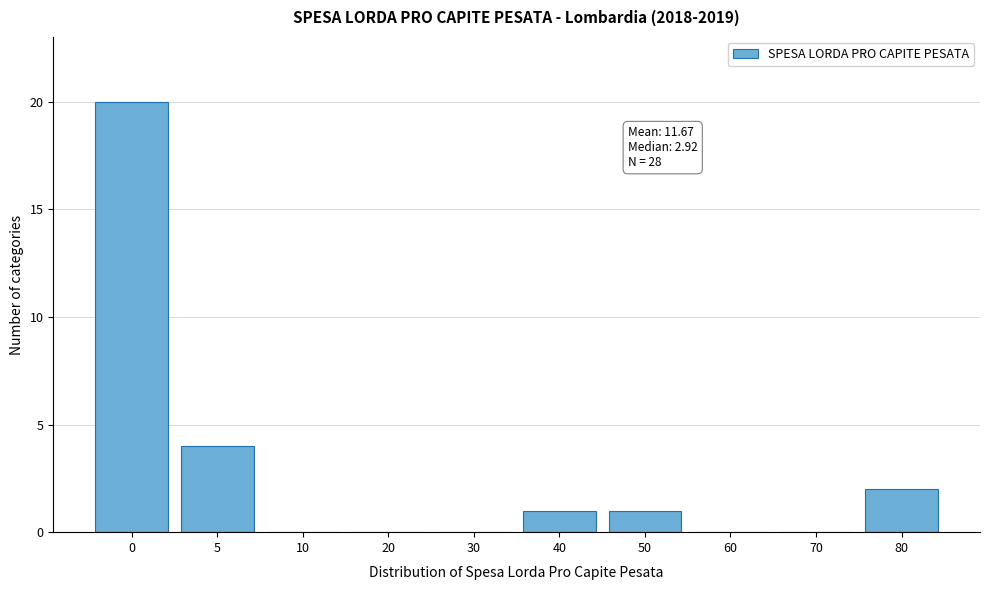

Reading left to right, list all the values displayed in this chart.

0=20	5=4	10=0	20=0	30=0	40=1	50=1	60=0	70=0	80=2